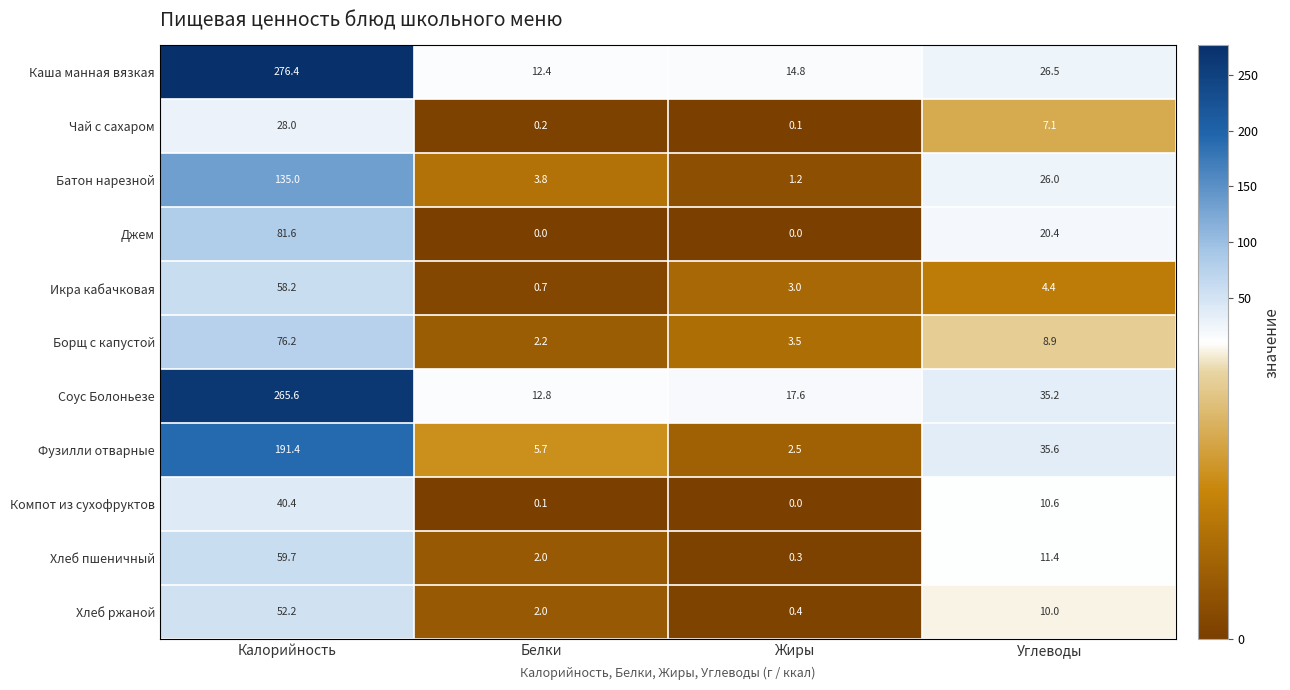

At which label is Икра кабачковая closest to 29?

Углеводы